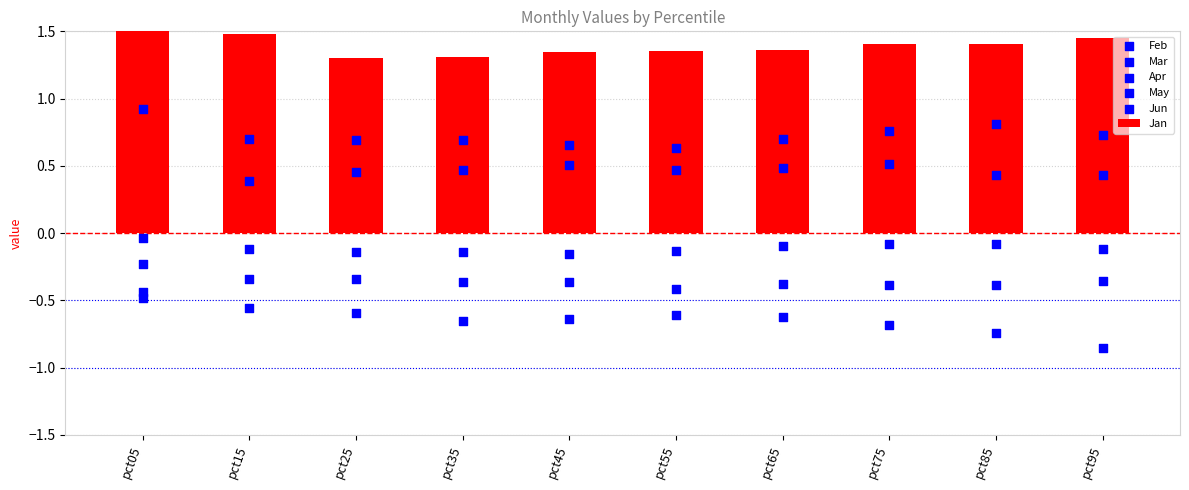

What are all the series names shown in the legend?

Jan, Feb, Mar, Apr, May, Jun